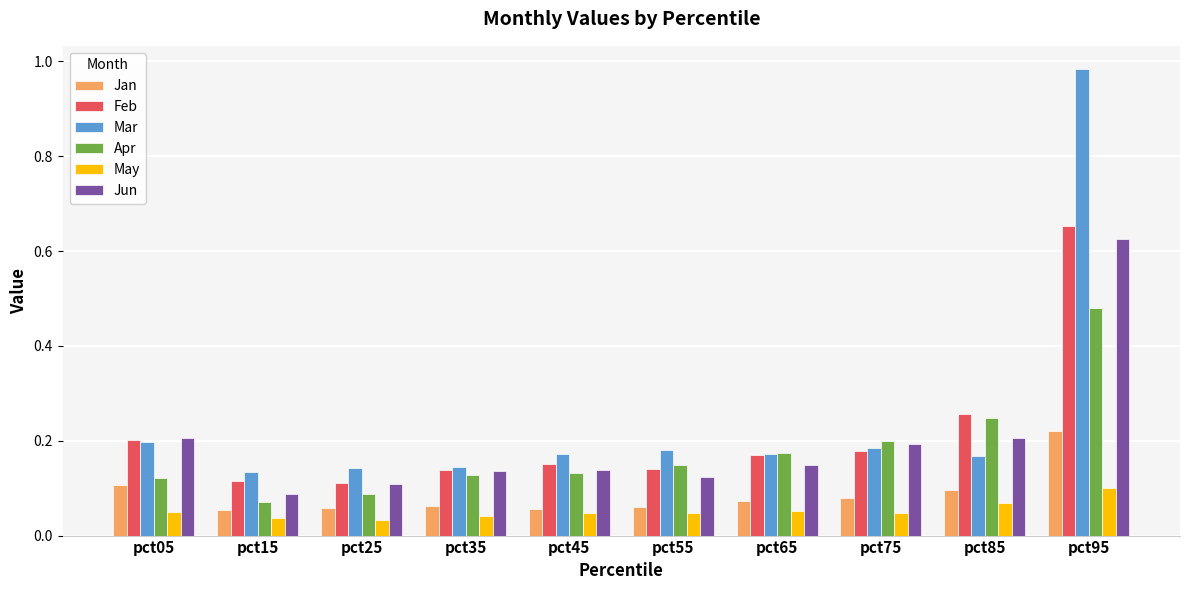

At how many categories does at least one series exceed 0?

10